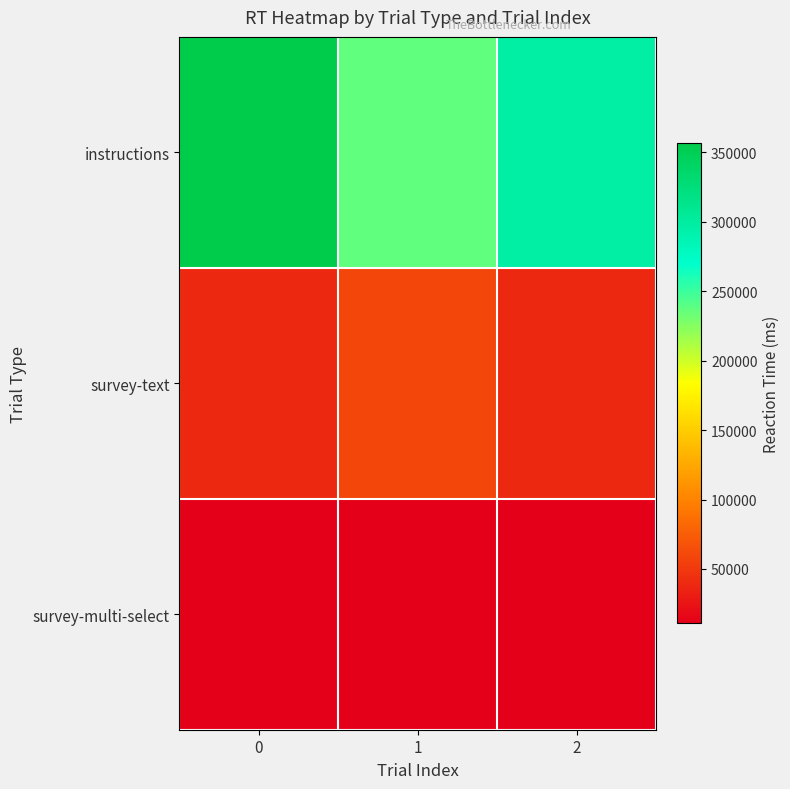

Reading left to right, extract all data points from this chart.

instructions: 0=356424.0	1=237616.0	2=297020.0
survey-text: 0=39055.3	1=58583.0	2=39055.3
survey-multi-select: 0=9066.7	1=7253.3	2=10880.0